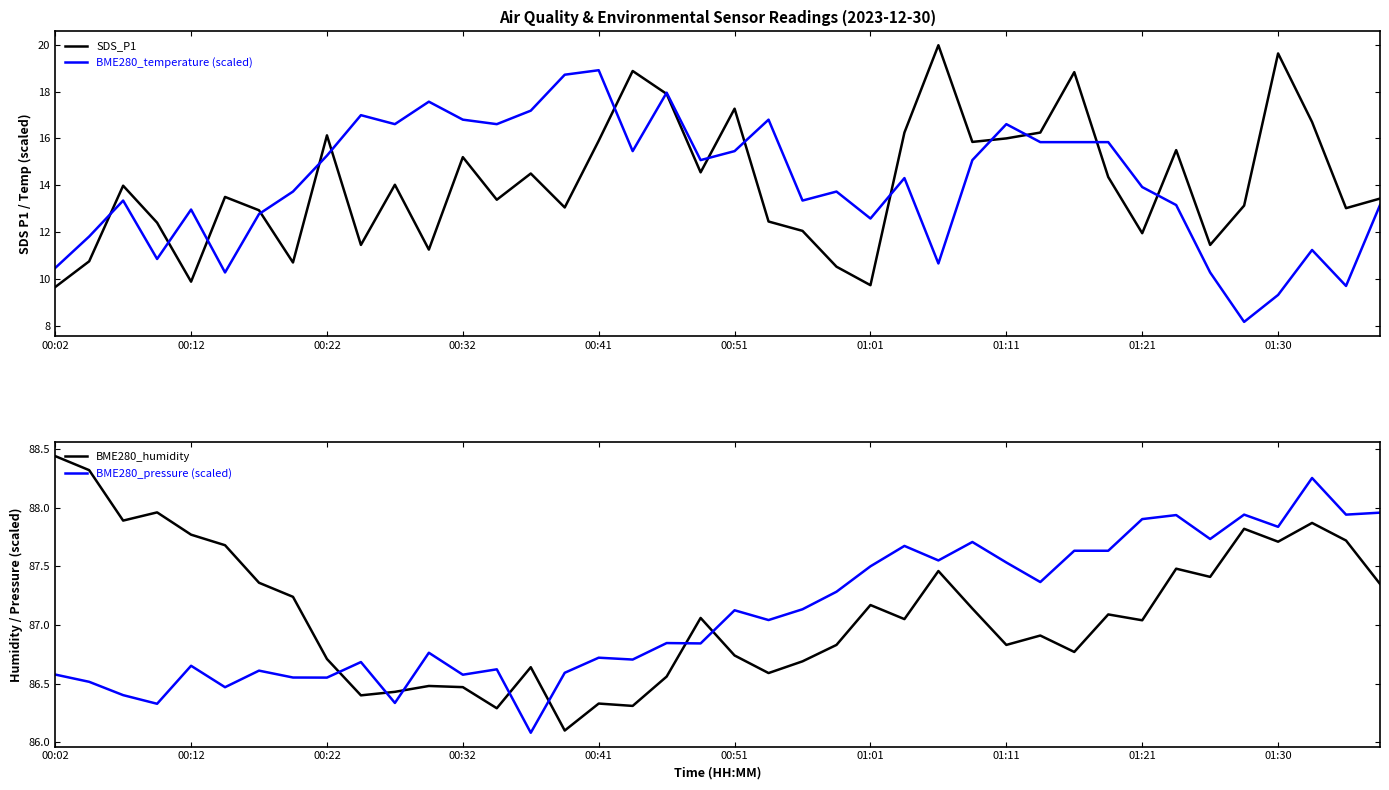

What is the maximum value shown in the chart?

88.4